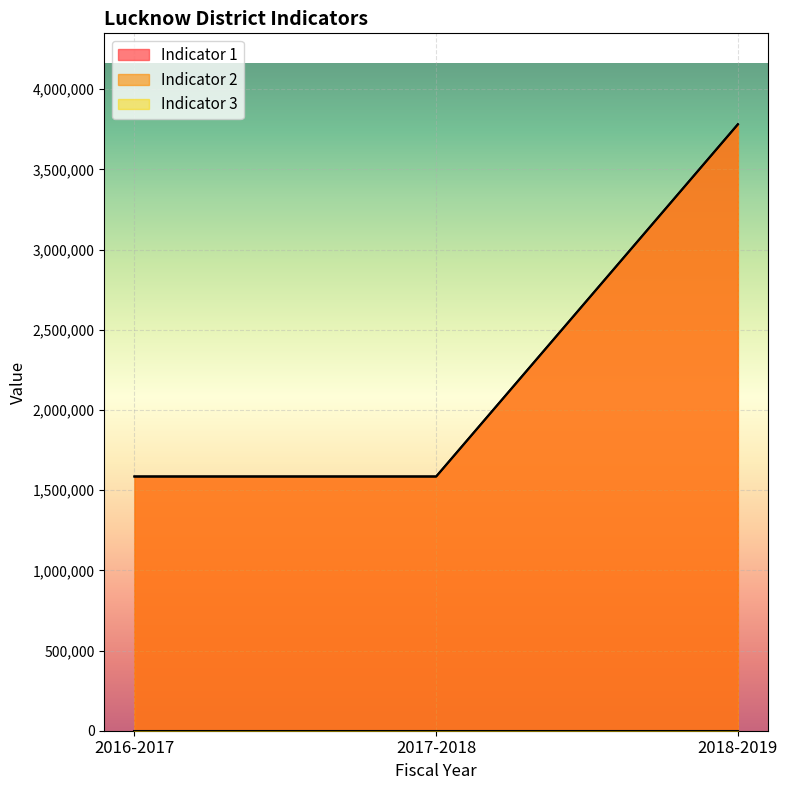

Which category has the lowest value in the Indicator 1 series?

2016-2017